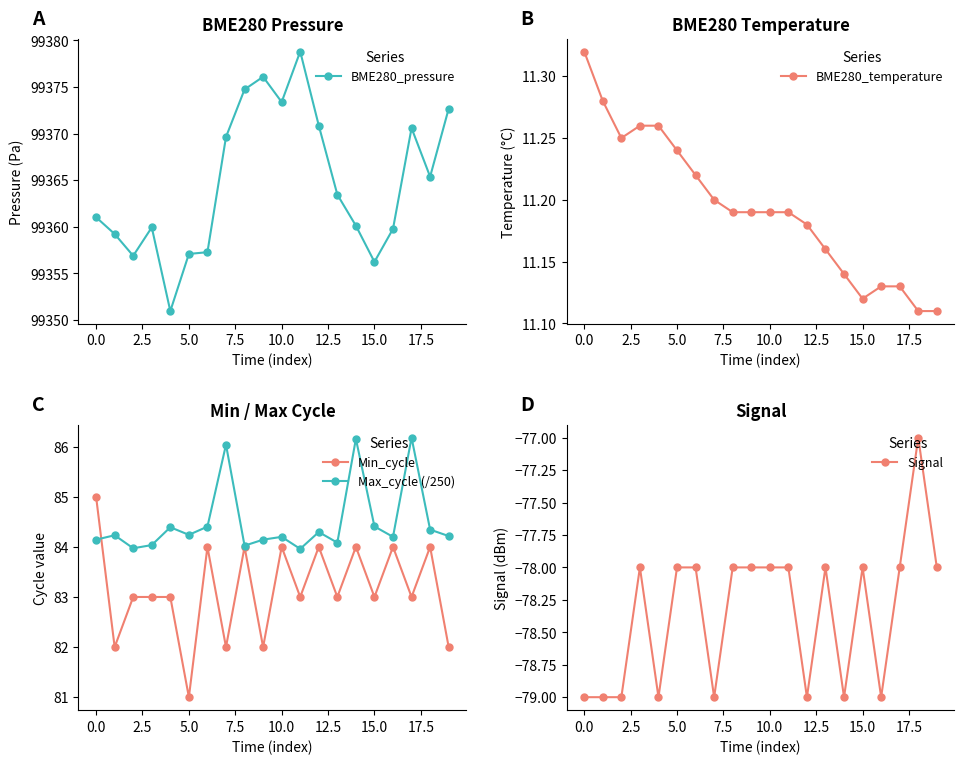

True or false: BME280_pressure has more than 1 points higher than both neighbors.

True